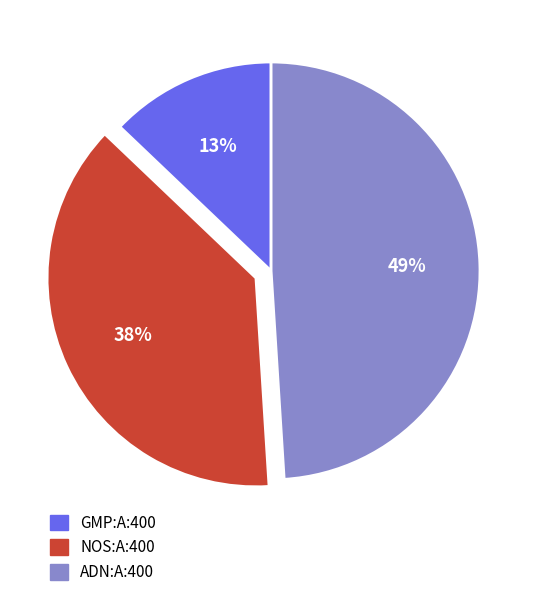

Is there any slice that represents more than half of the pie?

No